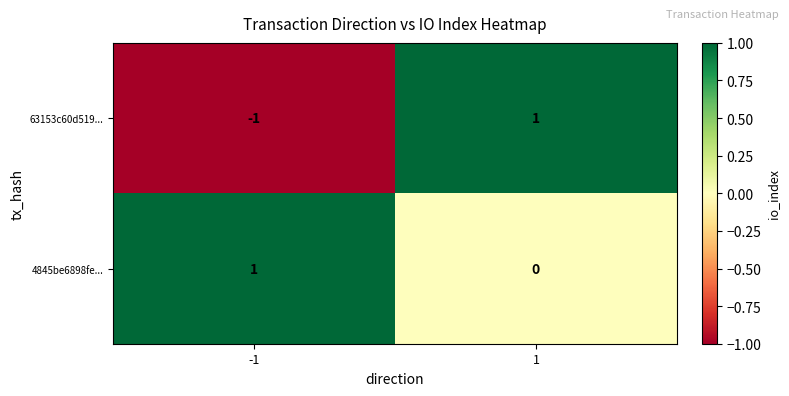

Rank the categories by 4845be6898fe... value from lowest to highest.

1, -1